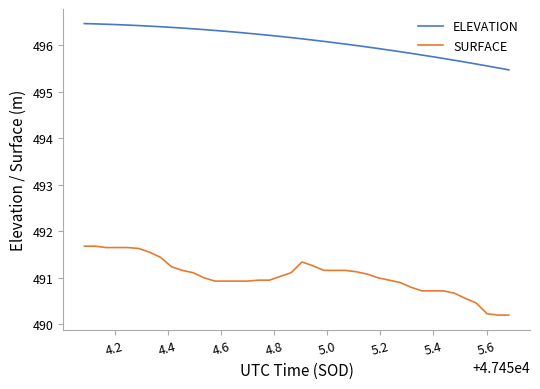

What is the difference between the second highest and minimum values in the SURFACE series?

1.5